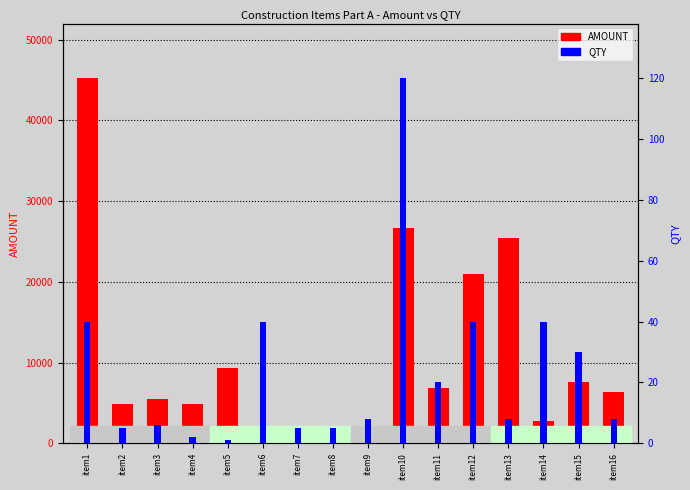

Which series has the largest total across all categories?

AMOUNT